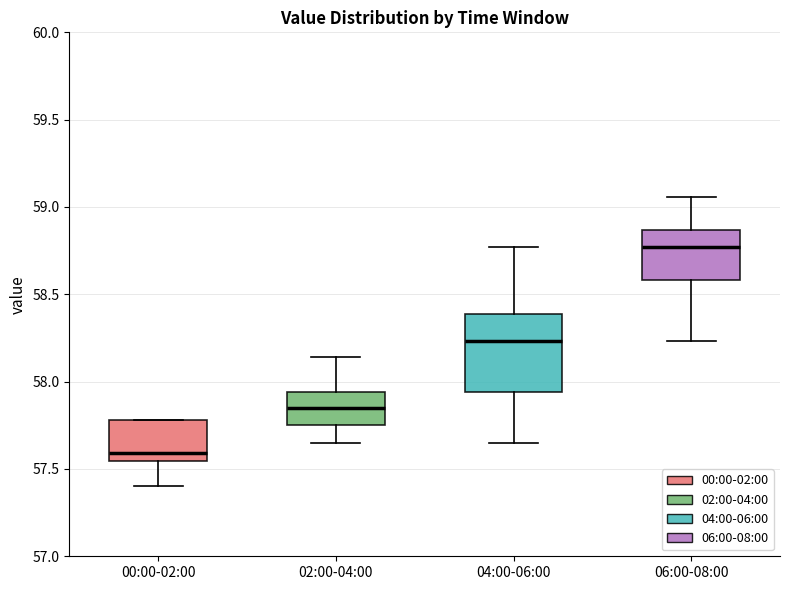

Reading left to right, read every box against the y-axis: the position of its median line, the range the box covers, and the ends of its whiskers. The values are not printed on the chart, so give them approximately, as read against the axis.

00:00-02:00: median 57.60, box 57.55 to 57.80, whiskers 57.40 to 57.80
02:00-04:00: median 57.85, box 57.75 to 57.95, whiskers 57.65 to 58.15
04:00-06:00: median 58.25, box 57.95 to 58.40, whiskers 57.65 to 58.75
06:00-08:00: median 58.75, box 58.60 to 58.85, whiskers 58.25 to 59.05